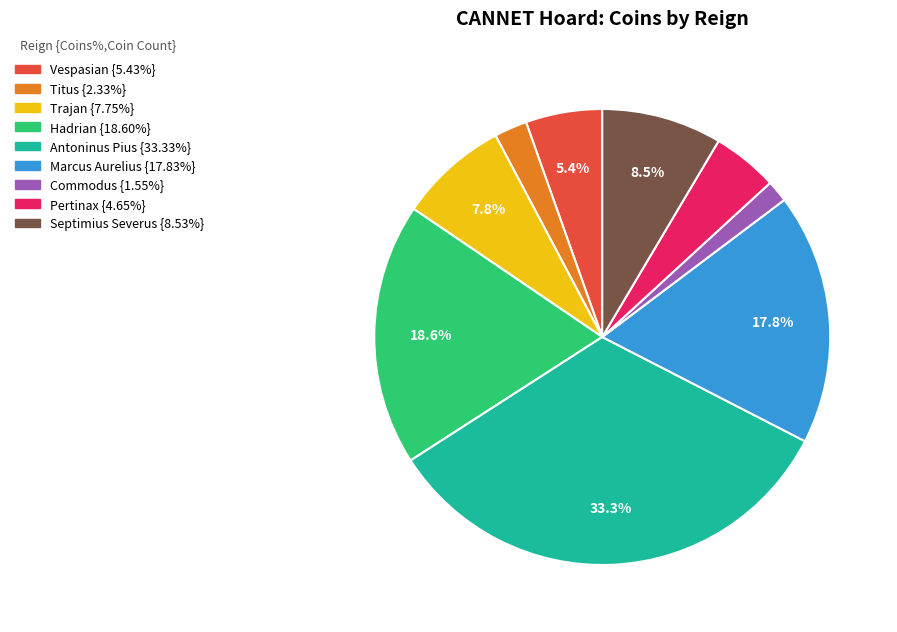

Does any single category account for the majority?

No